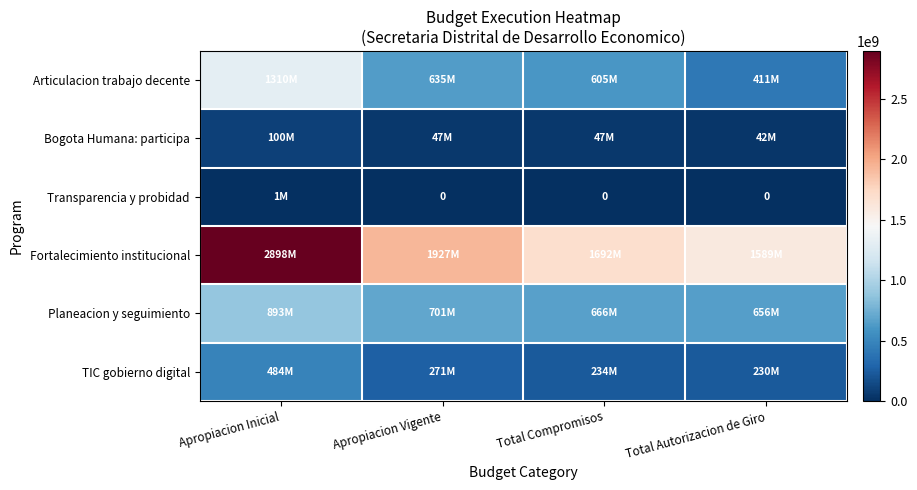

Count the number of categories in the chart.

4